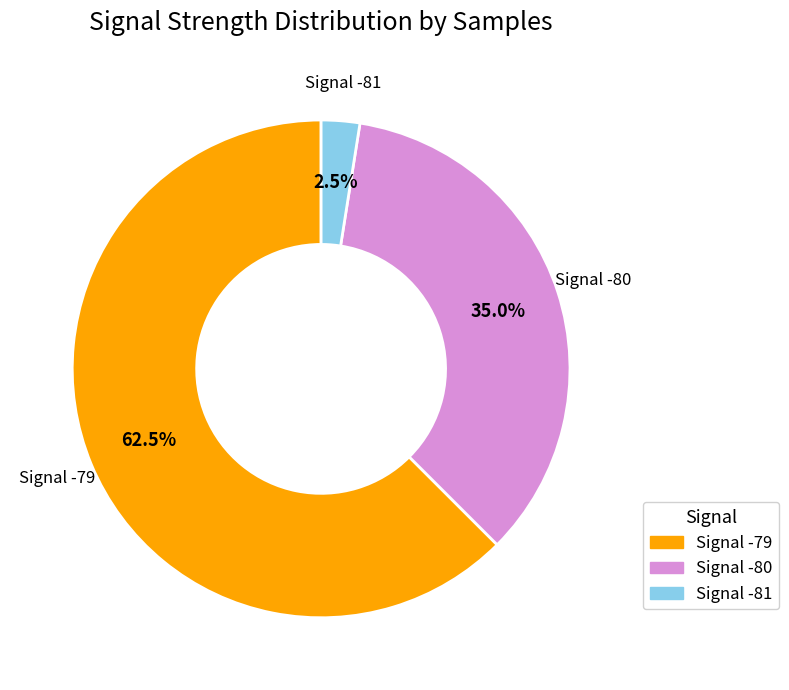

Do Signal -79 and Signal -81 together represent more than half of the pie?

Yes